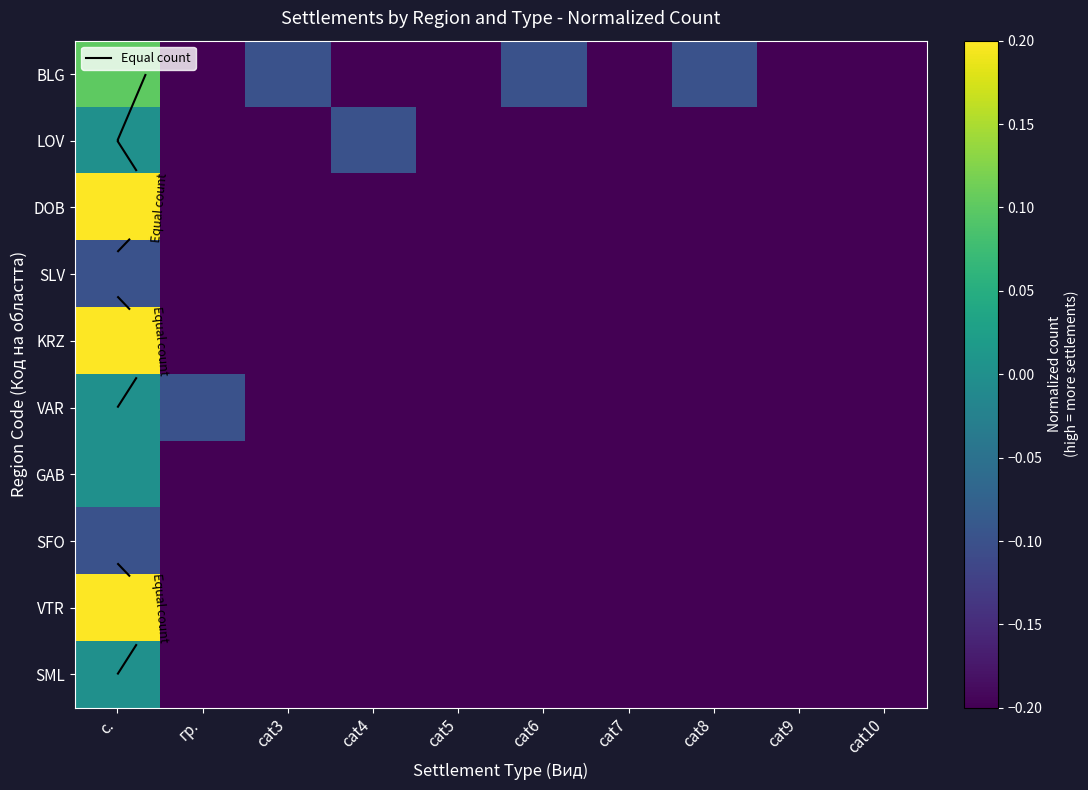

Which label corresponds to the smallest value in the chart?

гр.